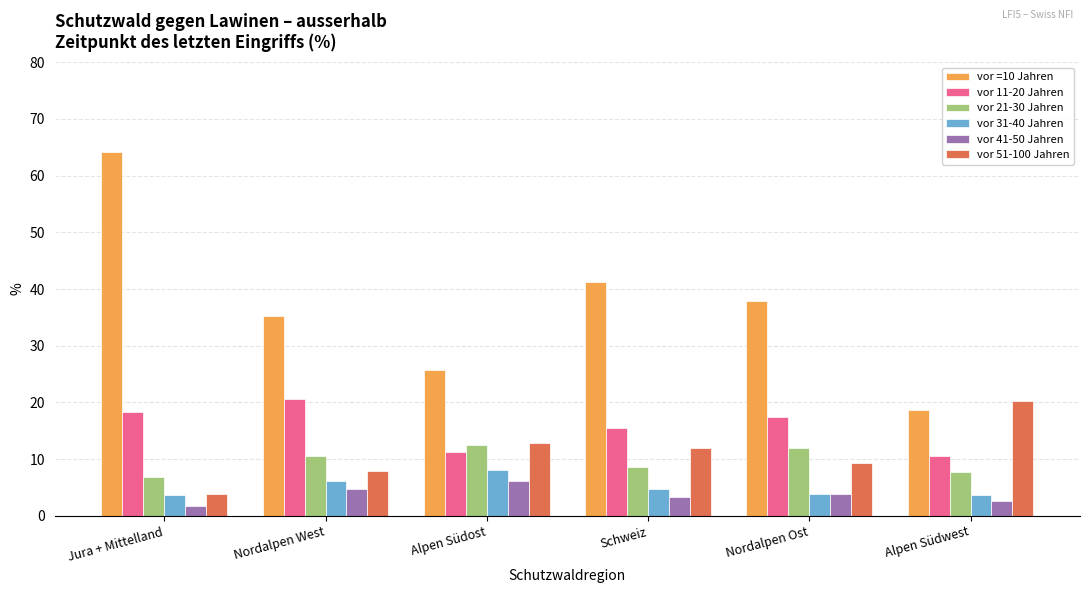

Which series has the widest spread of values?

vor =10 Jahren